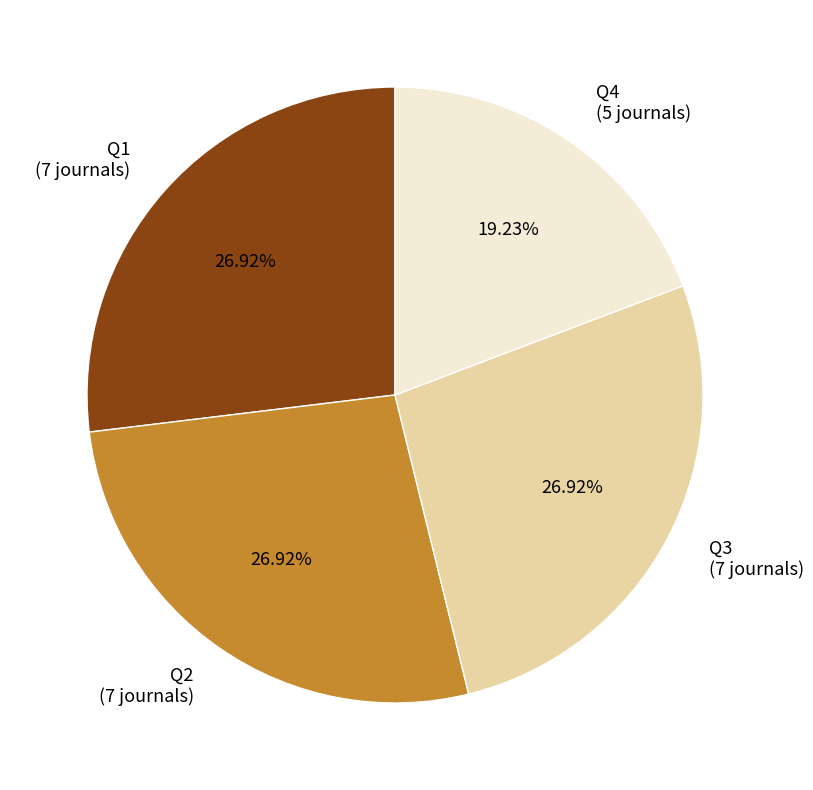

What percentage is the Q3 slice, to the nearest percent?

27%